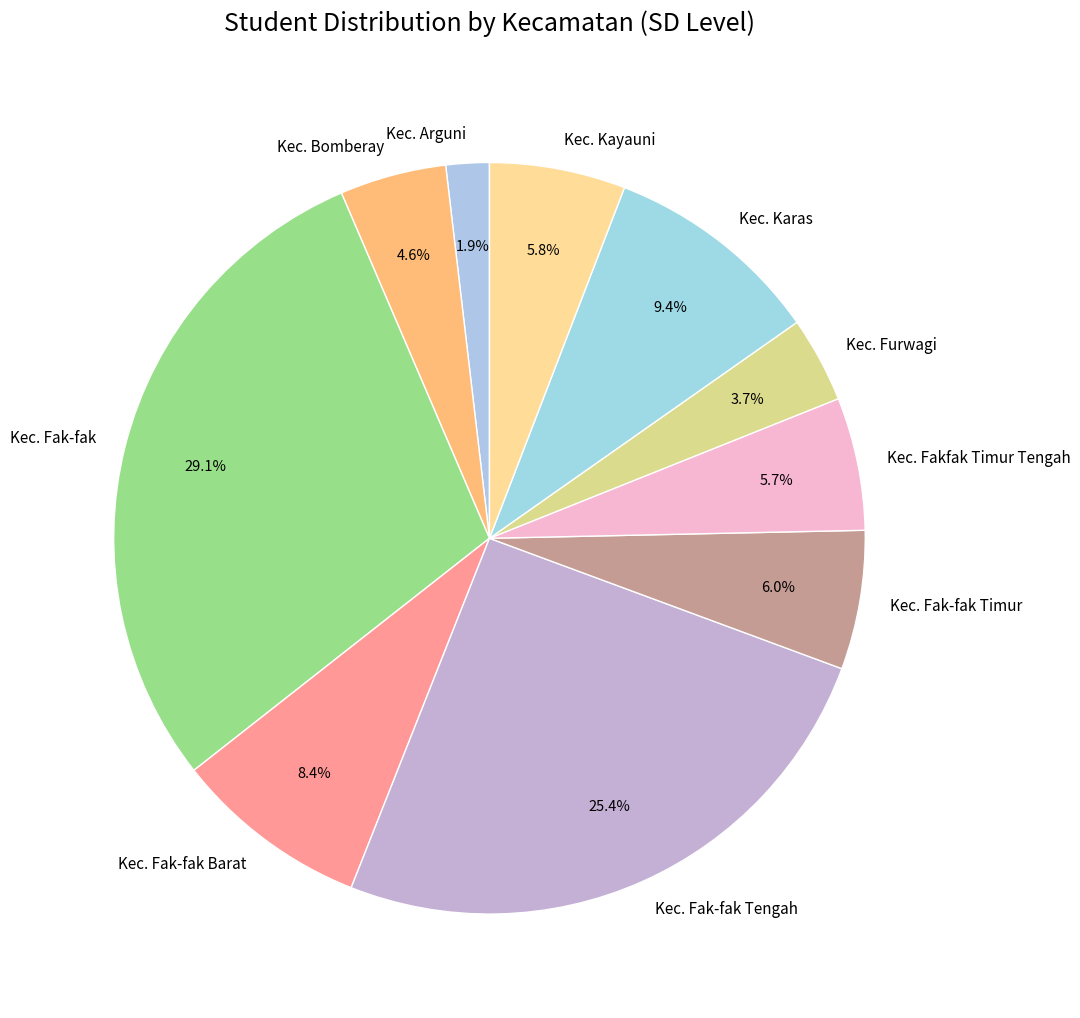

What is the ratio of the value at Kec. Arguni to the value at Kec. Bomberay?

0.4